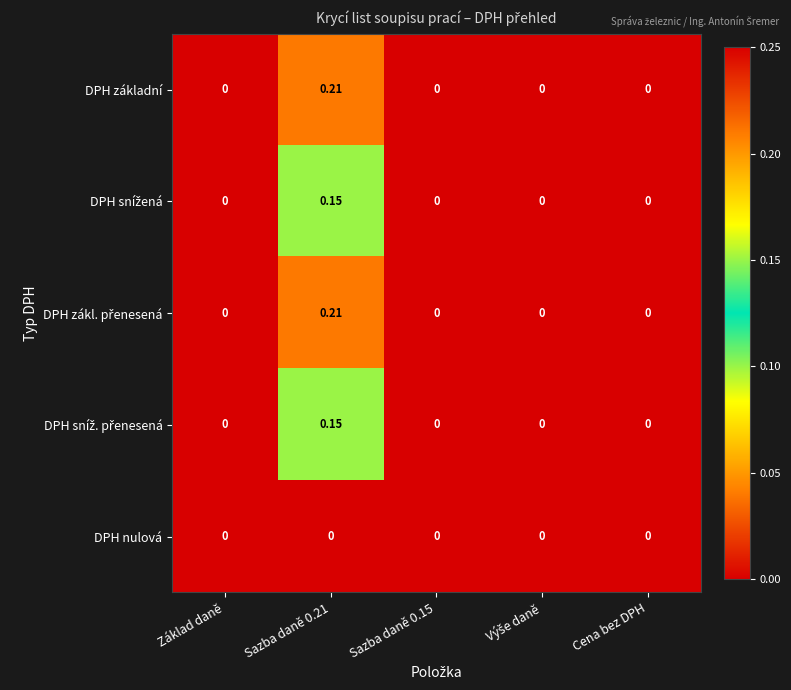

Which series has the largest total across all categories?

DPH základní